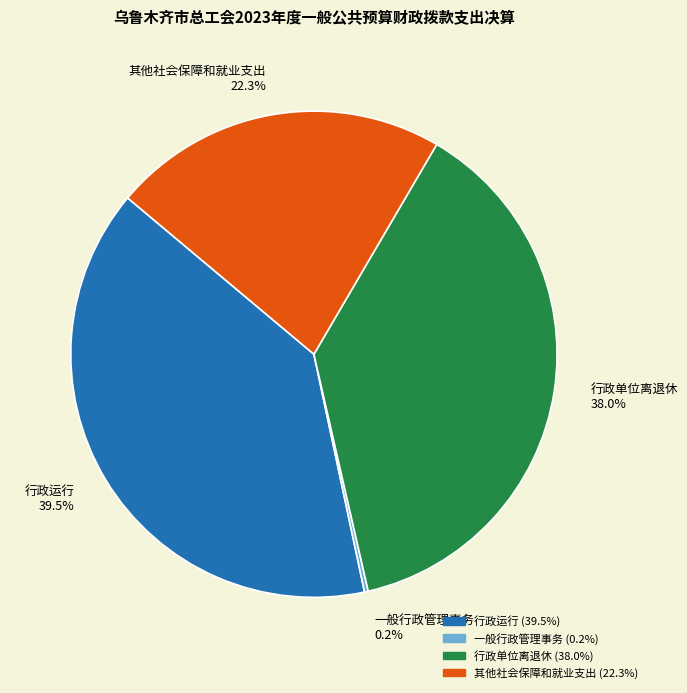

How much of the chart is everything except 其他社会保障和就业支出 22.3%?

77.7%